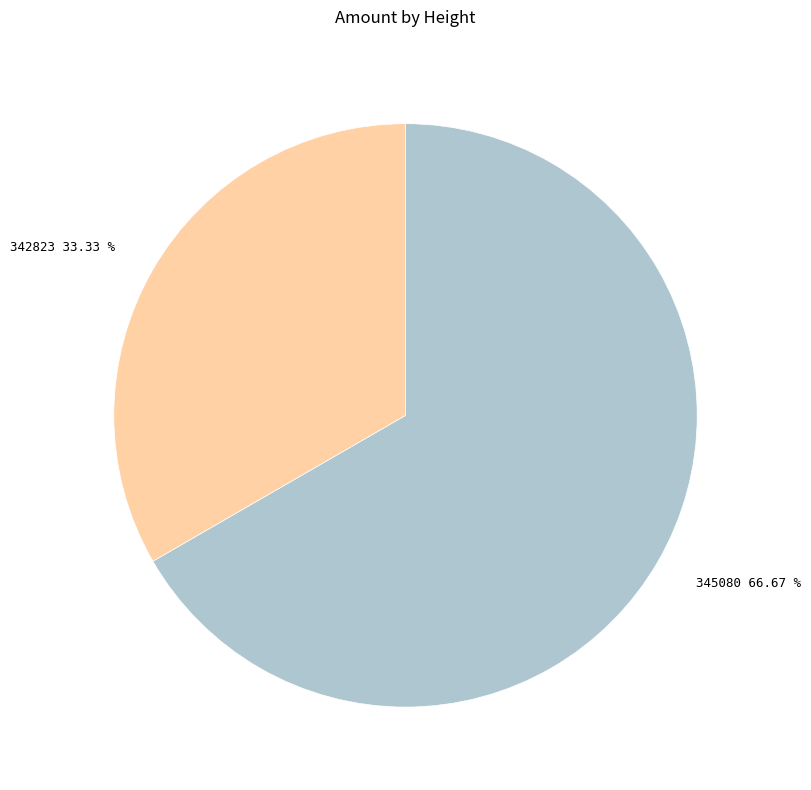

What percentage do 342823 and 345080 together represent?

100.0%